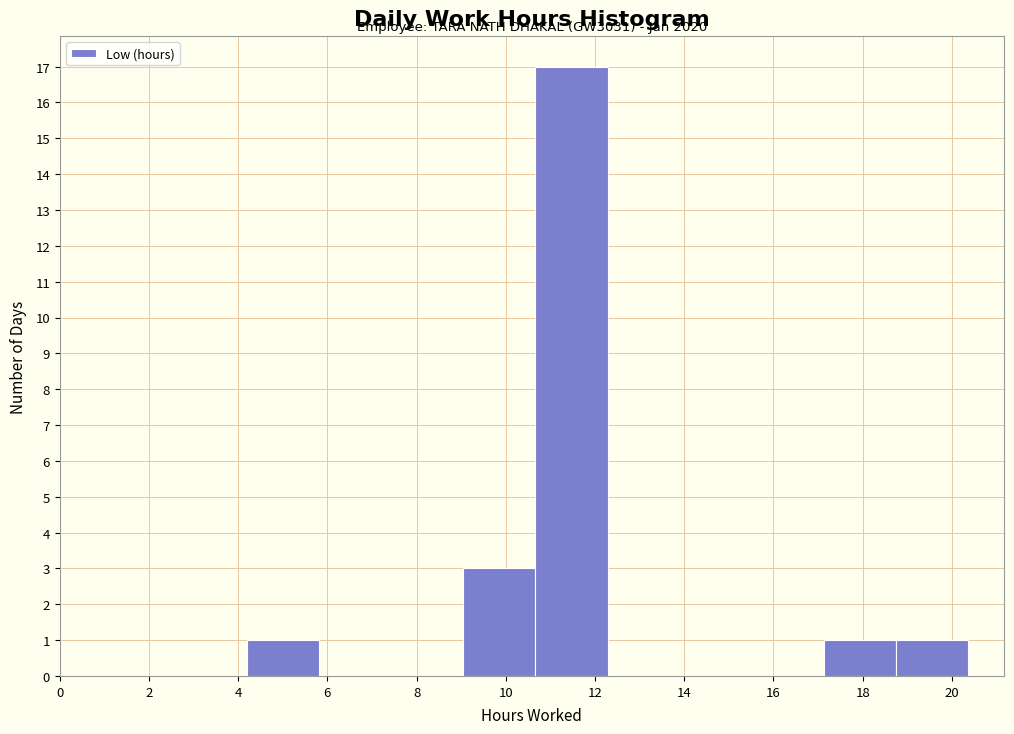

Over which range of the x-axis is the bar tallest?

10.6 to 12.2